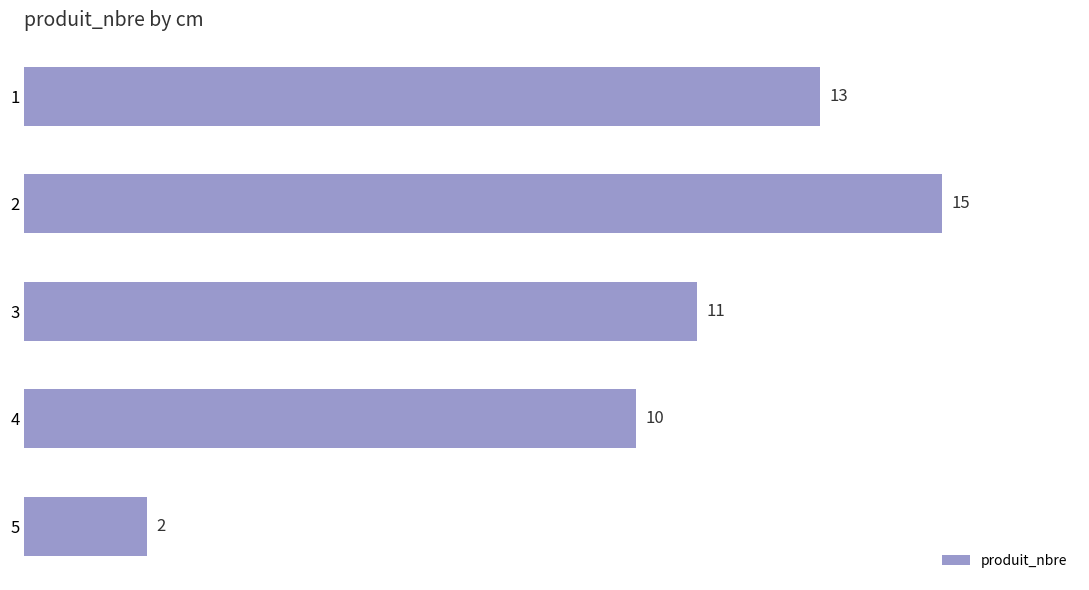

Reading top to bottom, transcribe all the data shown in this chart.

1=13	2=15	3=11	4=10	5=2